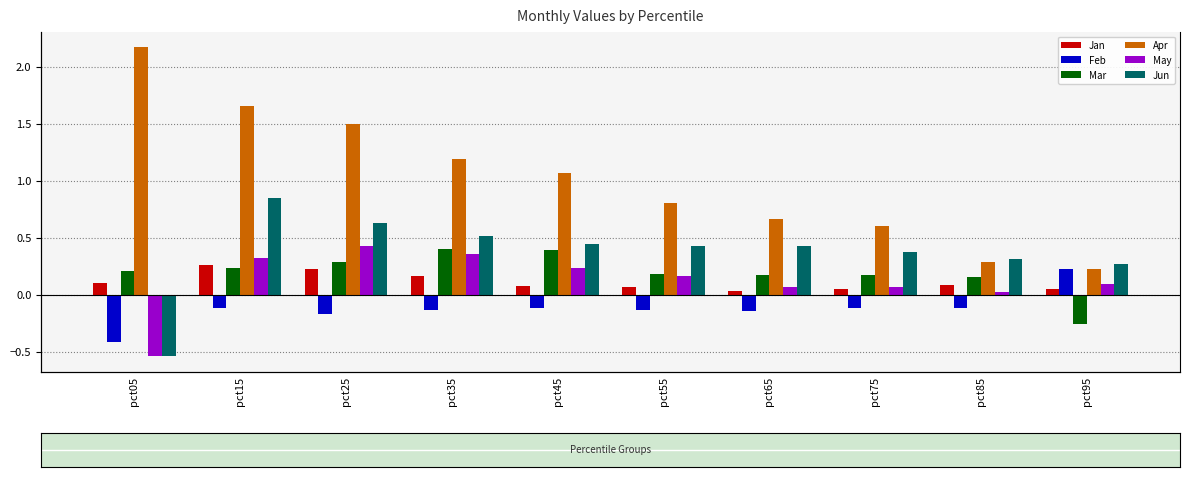

What is the value of the Jan bar at the 9th from the left?

0.1